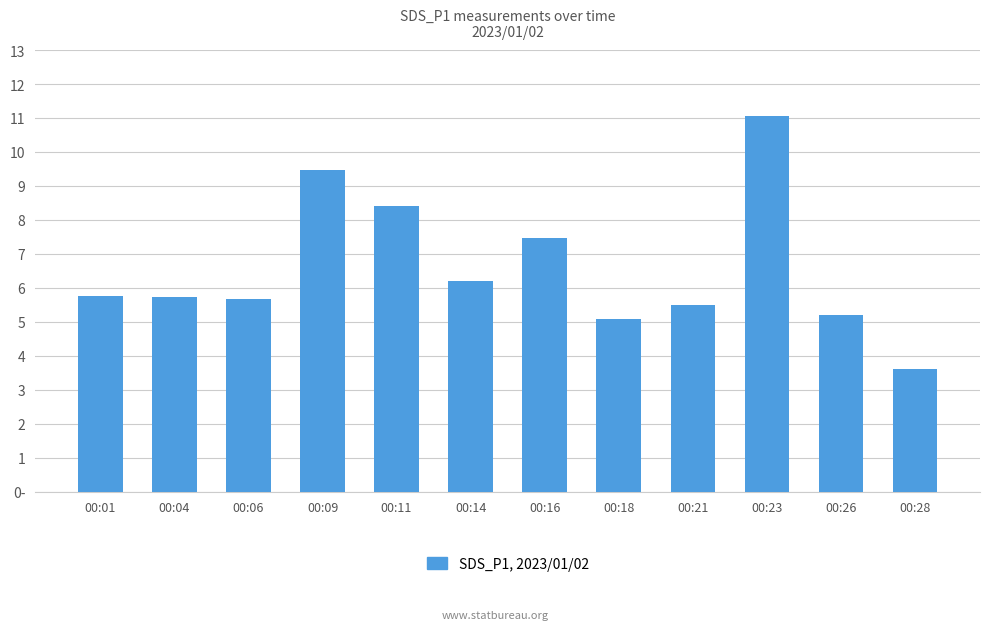

Rank the categories by value from lowest to highest.

00:28, 00:18, 00:26, 00:21, 00:06, 00:04, 00:01, 00:14, 00:16, 00:11, 00:09, 00:23